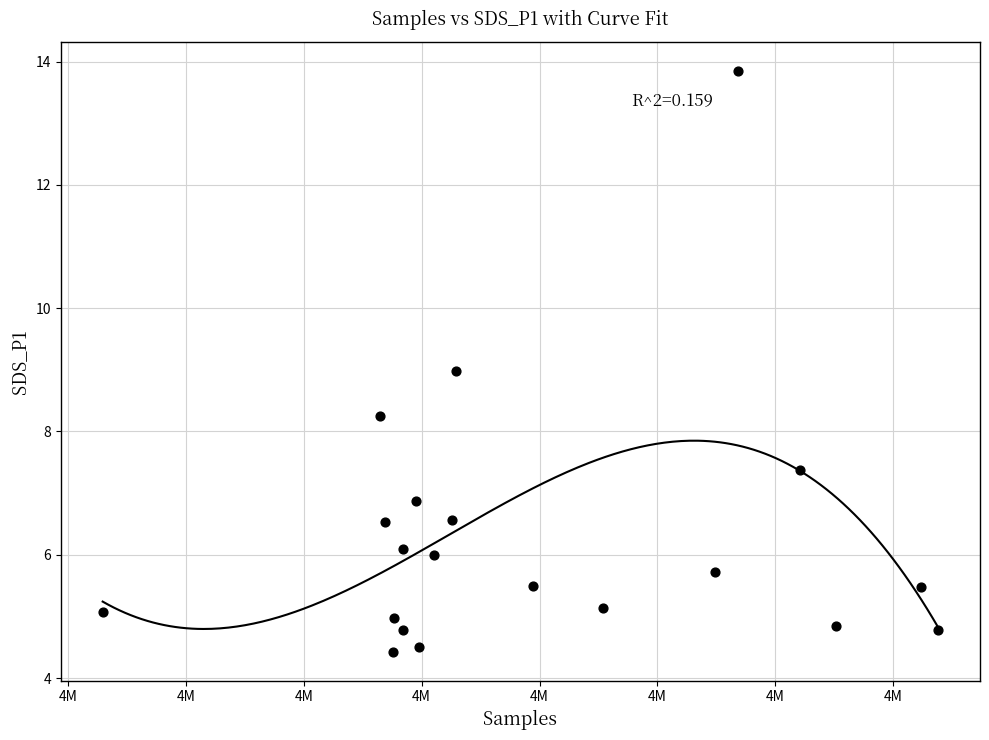

What is the range of X values (max minus min)?

35442.0